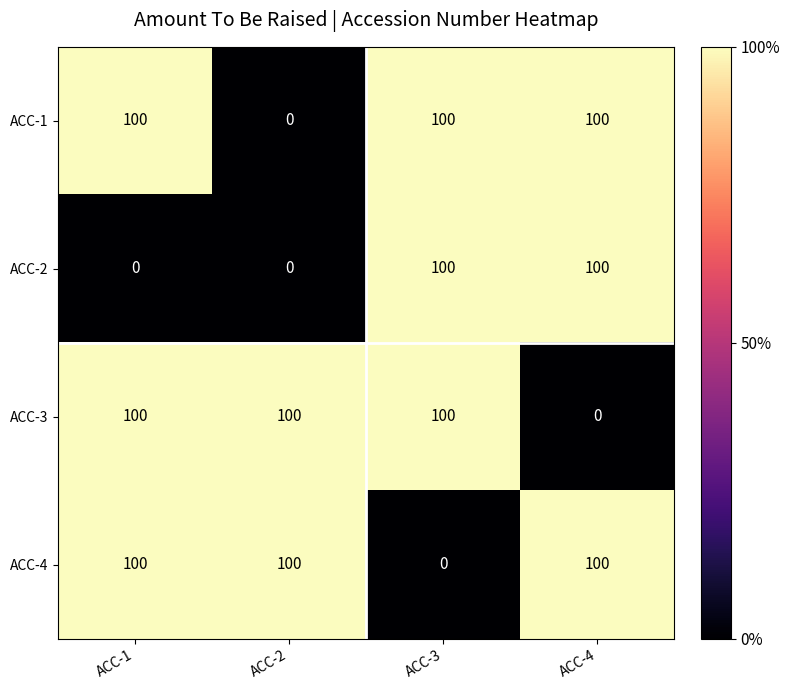

At how many categories does at least one series exceed 21?

4